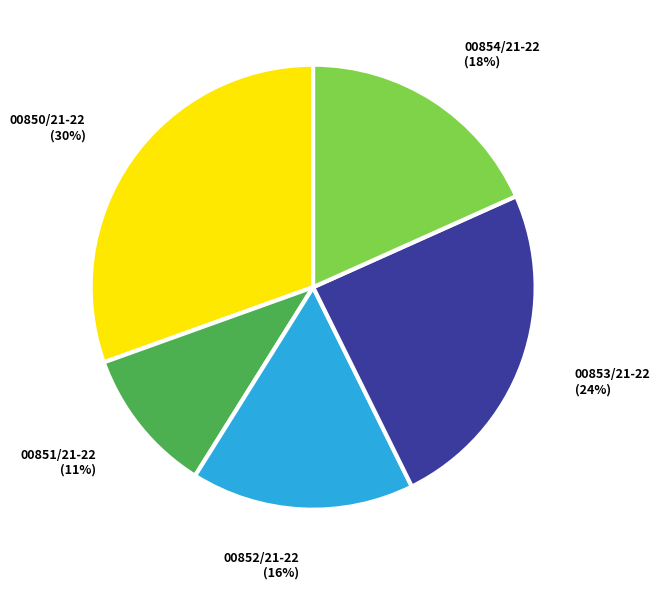

Combined, do 00850/21-22 and 00854/21-22 account for over 50%?

No